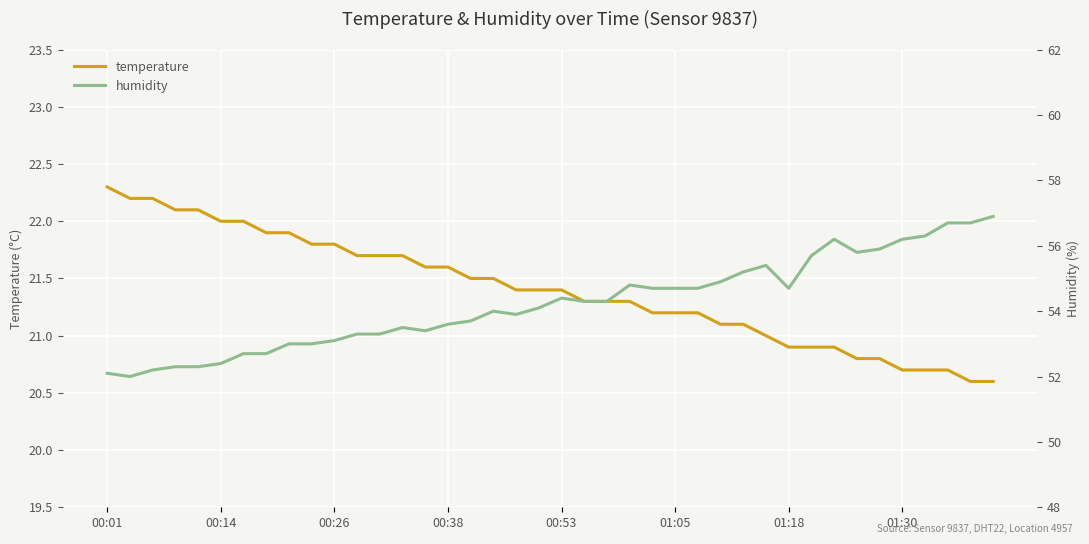

What are all the series names shown in the legend?

temperature, humidity